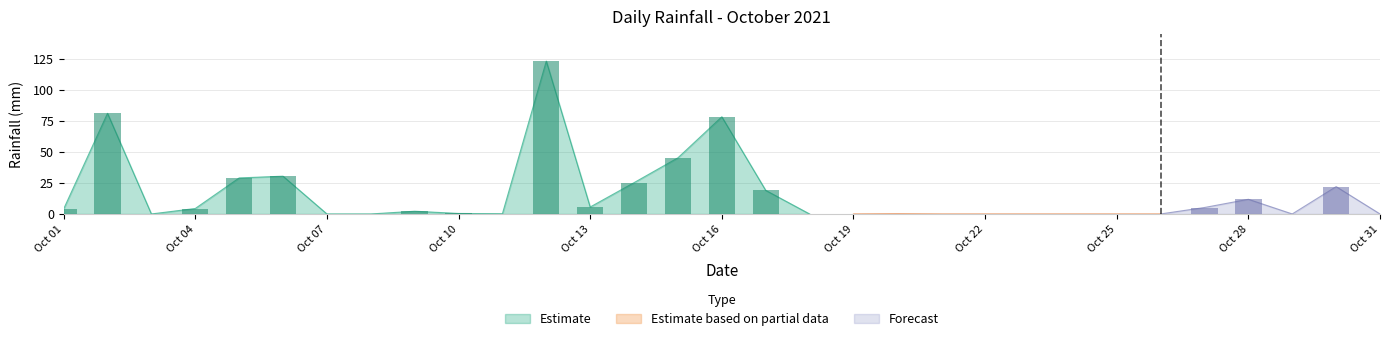

List the labels in order of value, largest first.

2021-10-12, 2021-10-02, 2021-10-16, 2021-10-15, 2021-10-06, 2021-10-05, 2021-10-14, 2021-10-30, 2021-10-17, 2021-10-28, 2021-10-13, 2021-10-27, 2021-10-04, 2021-10-01, 2021-10-09, 2021-10-10, 2021-10-11, 2021-10-20, 2021-10-03, 2021-10-07, 2021-10-08, 2021-10-18, 2021-10-19, 2021-10-21, 2021-10-22, 2021-10-23, 2021-10-24, 2021-10-25, 2021-10-26, 2021-10-29, 2021-10-31